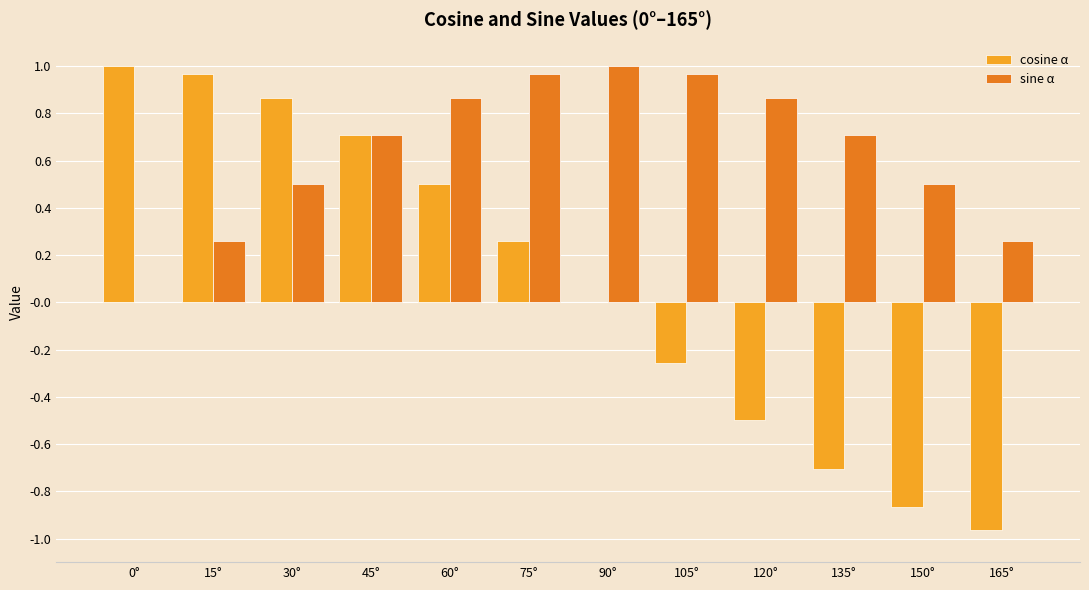

Which series changed the most between 15° and 150°?

cosine α